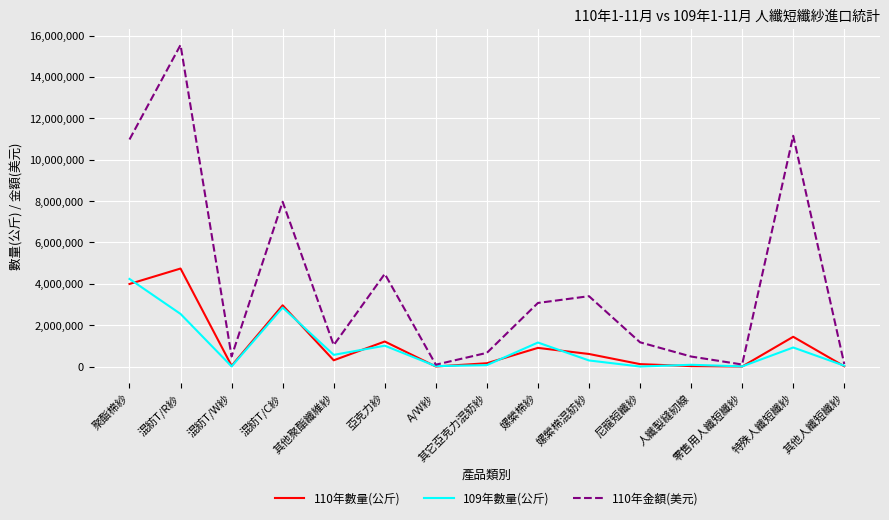

The value of 110年數量(公斤) at 混紡T/C紗 is 2962435. True or false?

True